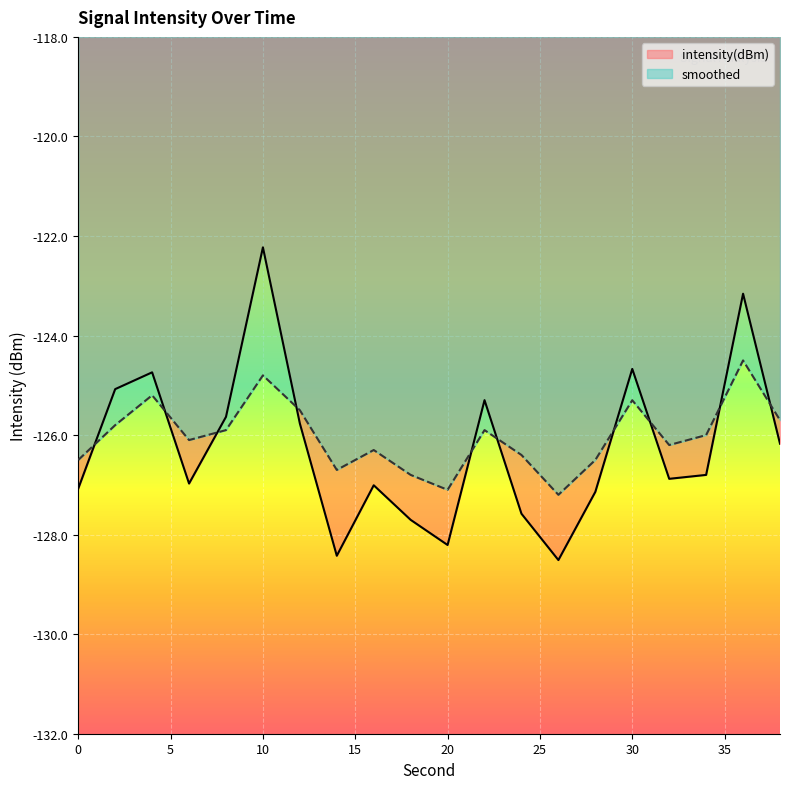

How many lines are shown in the chart?

2